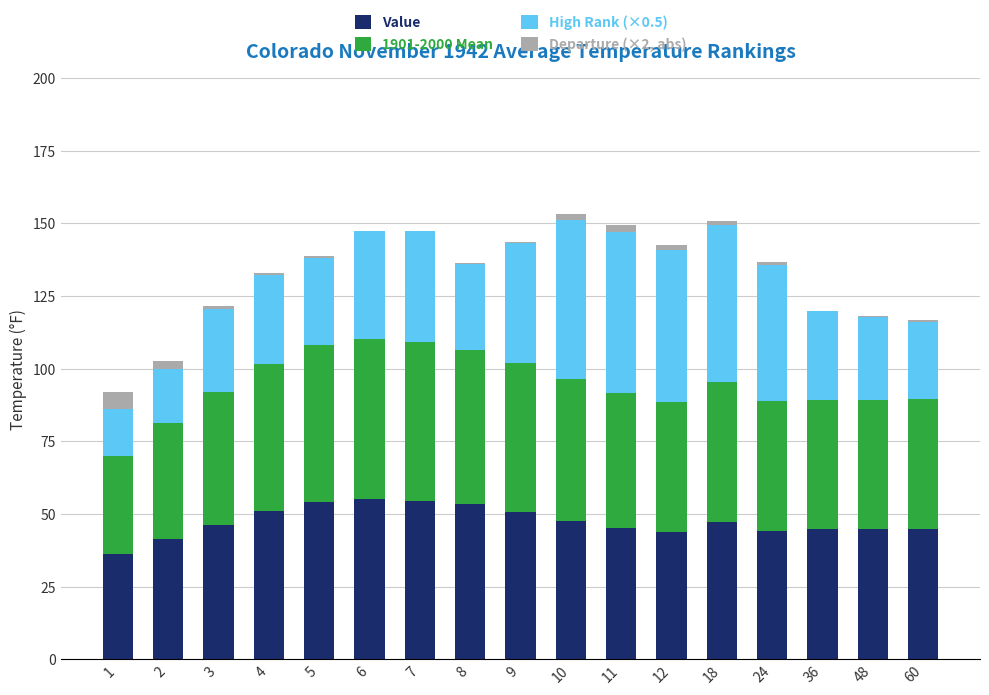

What is the highest value of the Value series?

55.2